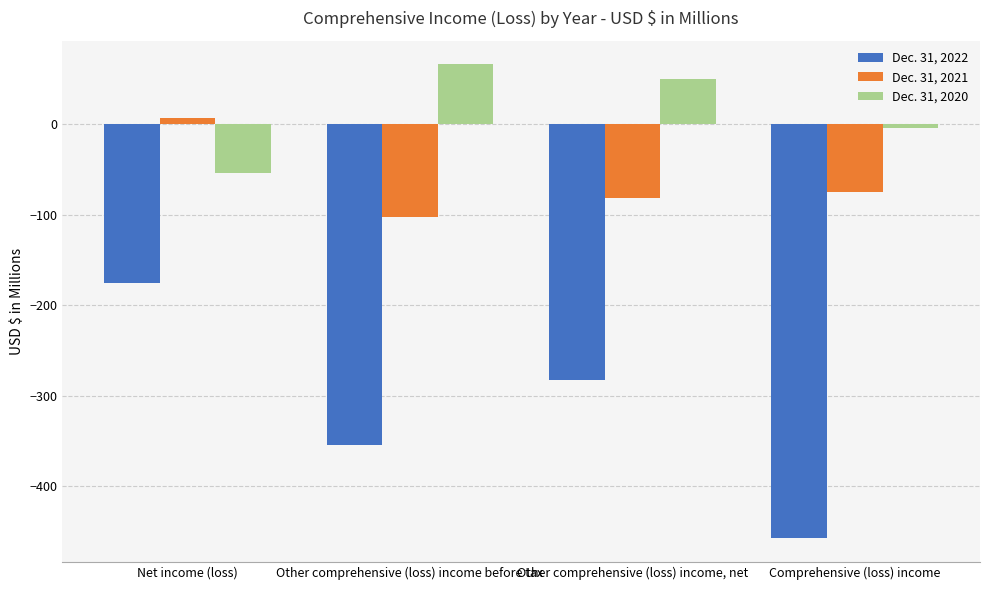

What is the minimum value for Dec. 31, 2020?

-54.1